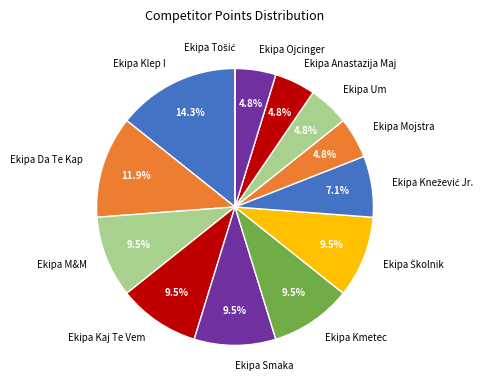

What is the largest slice in the pie chart?

Ekipa Klep I